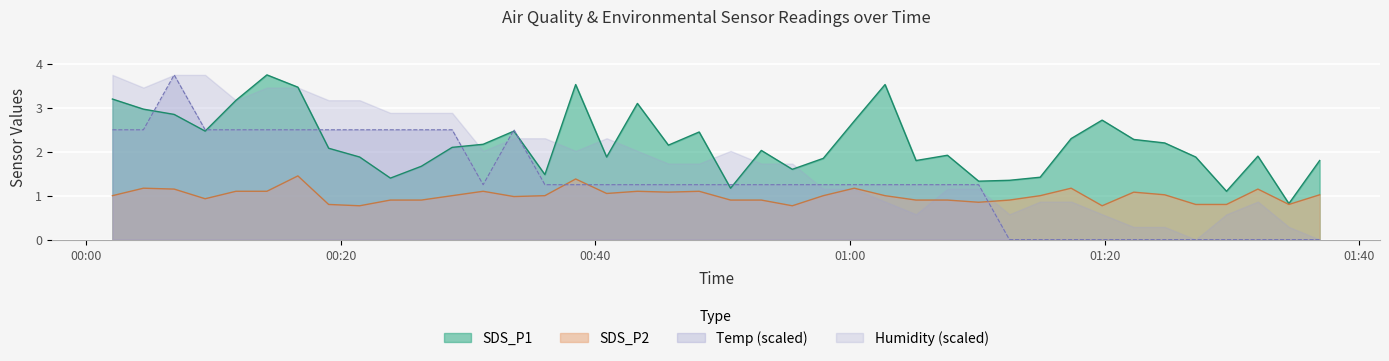

Between which two adjacent categories do Temp and SDS_P2 first intersect?

2021/09/16 00:36:02 and 2021/09/16 00:38:27